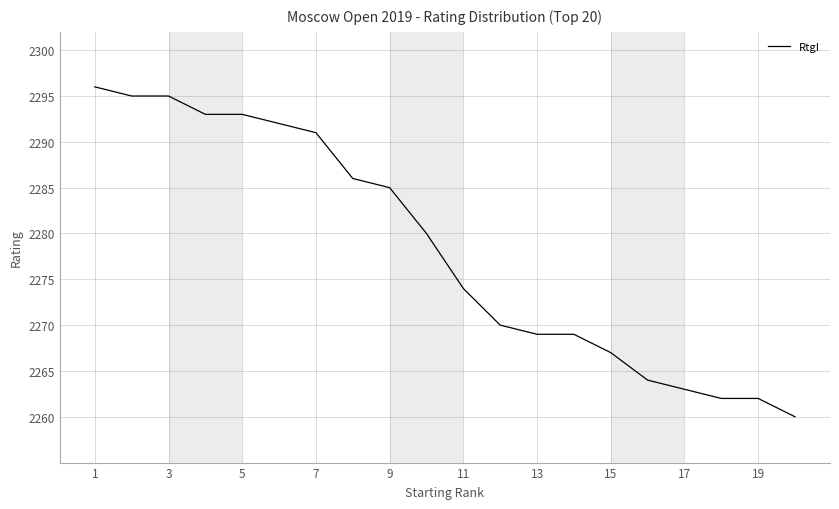

What is the minimum value shown in the chart?

2260